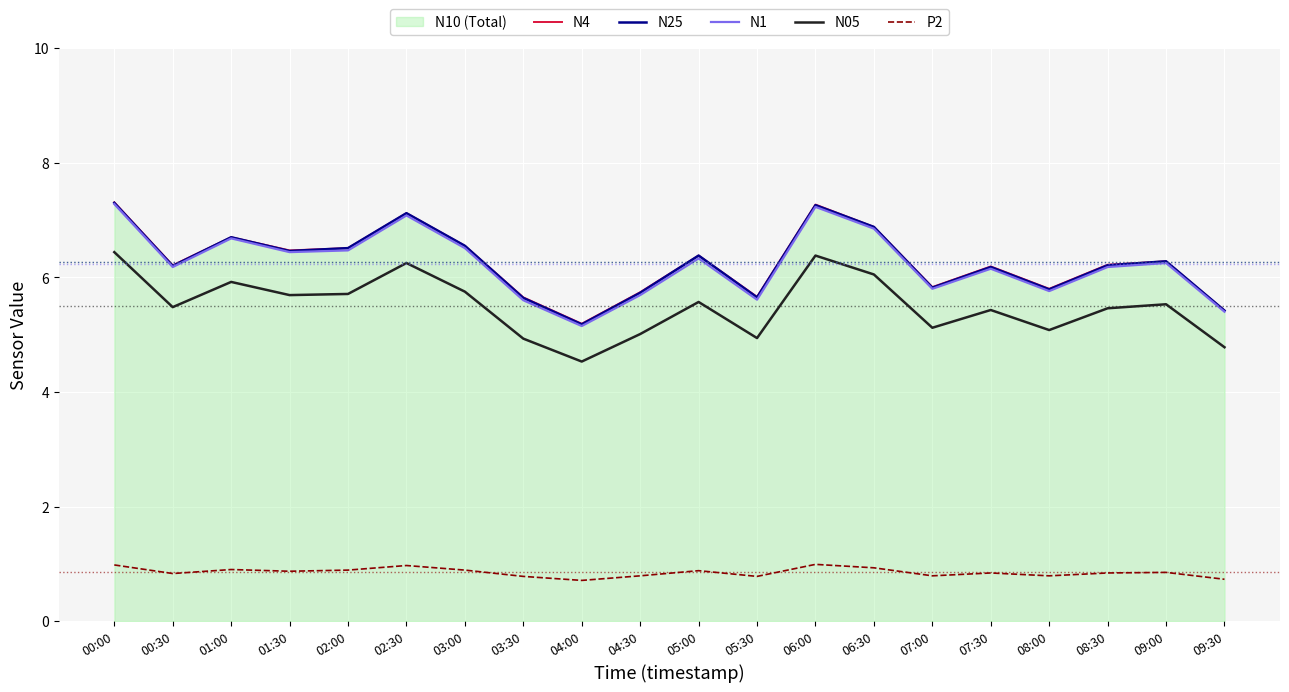

The value of N05 at 06:00 is 6.4. True or false?

True